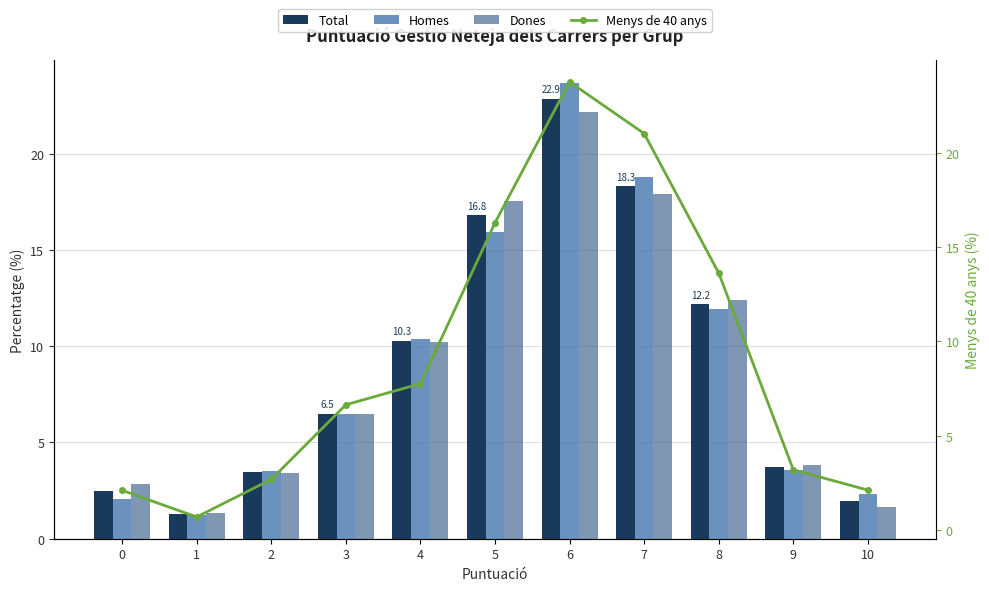

What is the sum of the Menys de 40 anys values at 1 and 6?

24.4